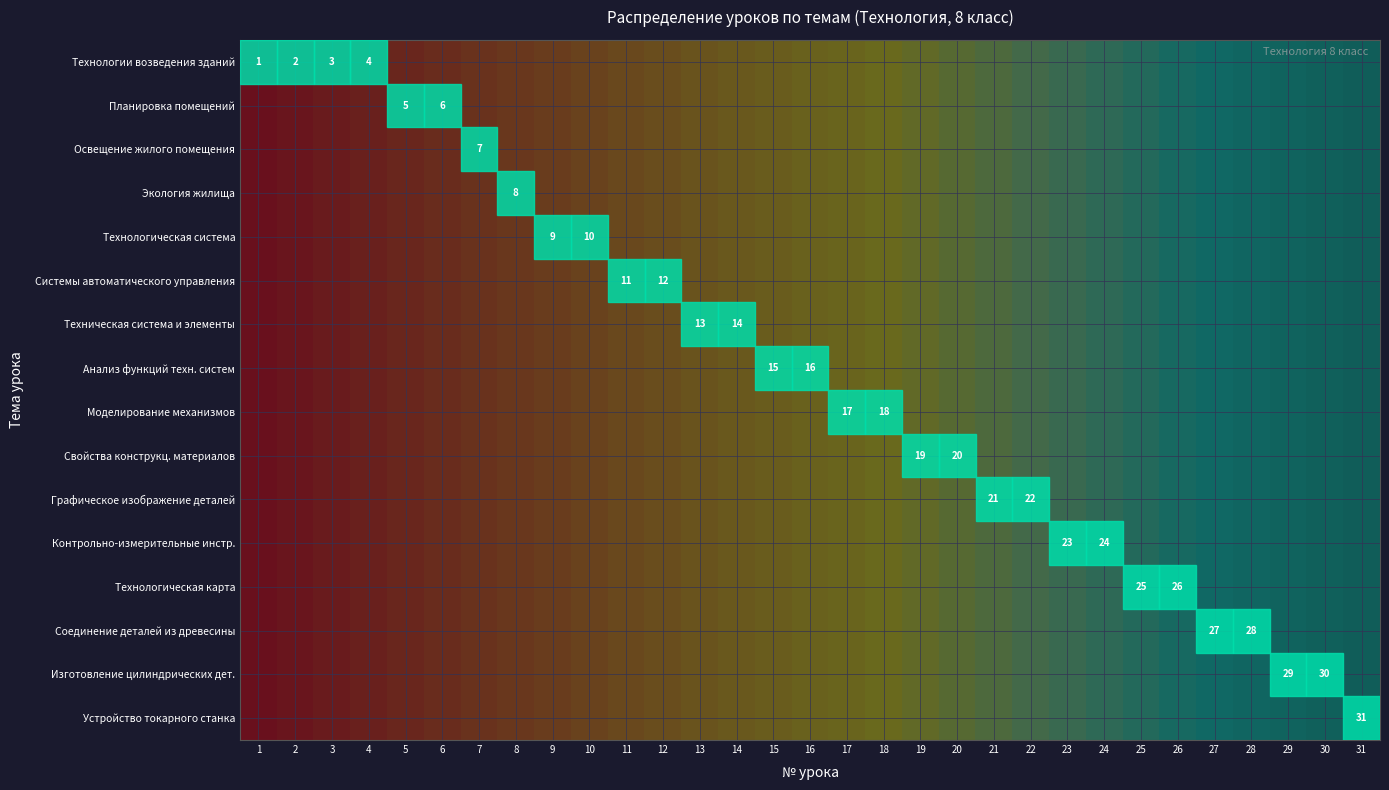

The Техническая система и элементы series shows 13 at 13. True or false?

True